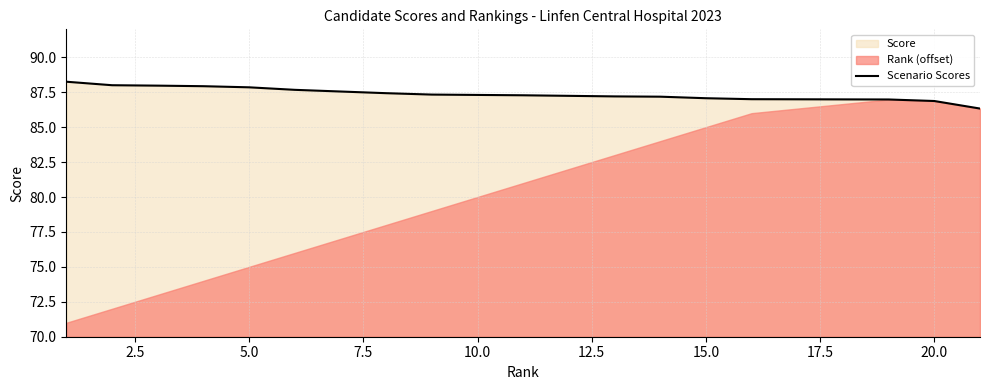

How many lines are shown in the chart?

1